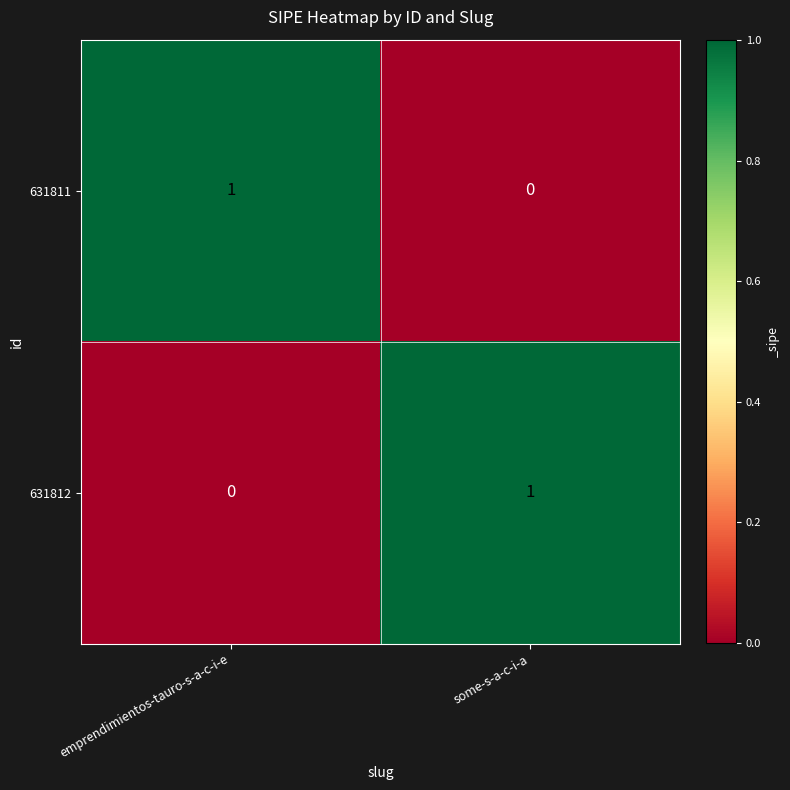

Is it true that 631811 equals 1 at some-s-a-c-i-a?

False